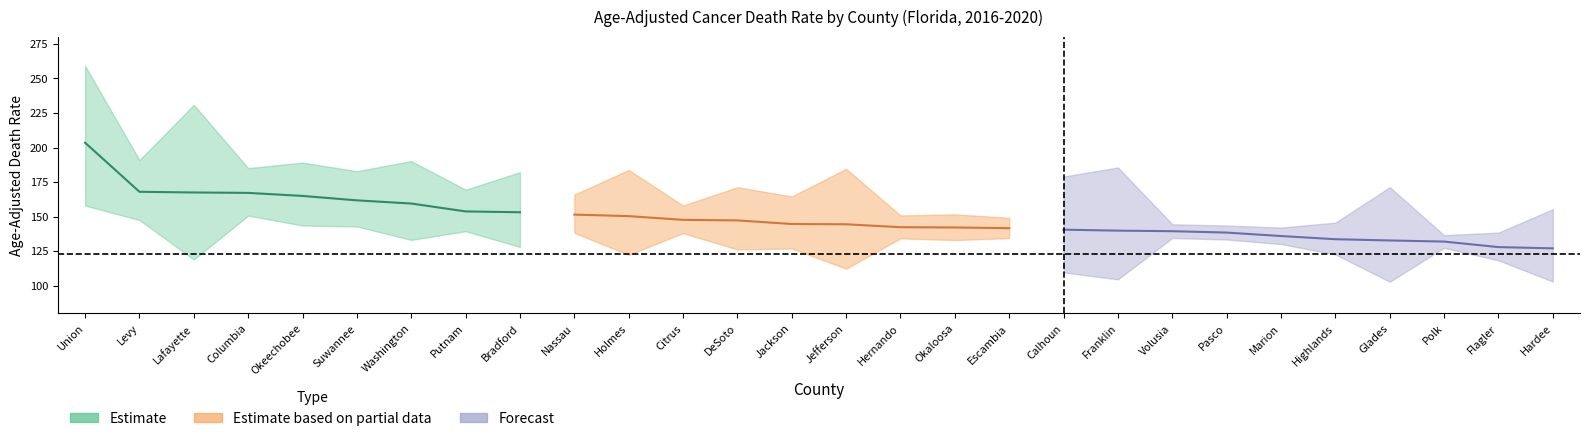

At how many categories does at least one series exceed 241?

1